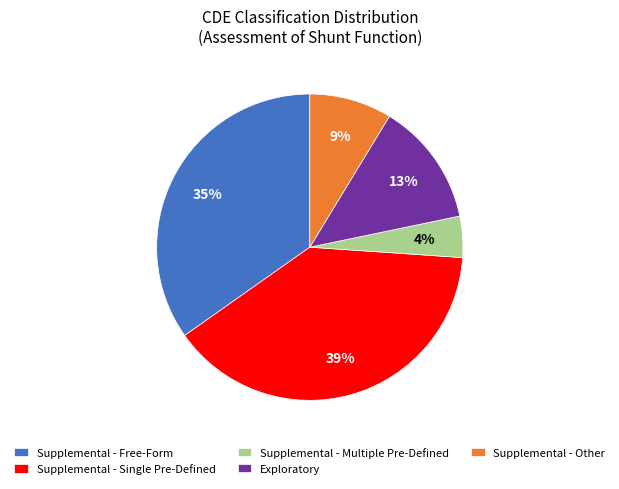

To the nearest percent, what percentage of the pie is Exploratory?

13%